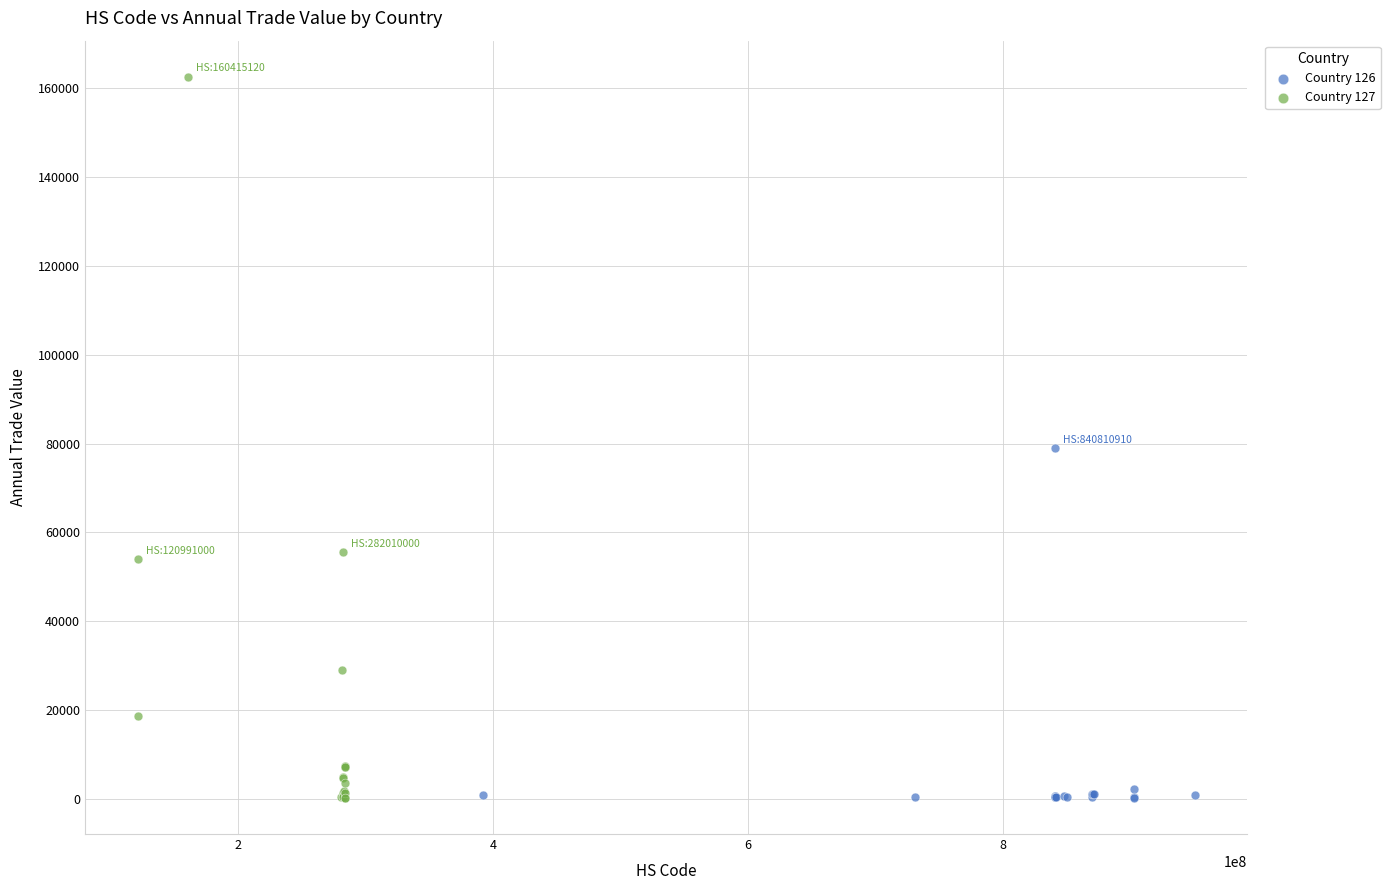

Which series contains the highest Y value?

Country 127